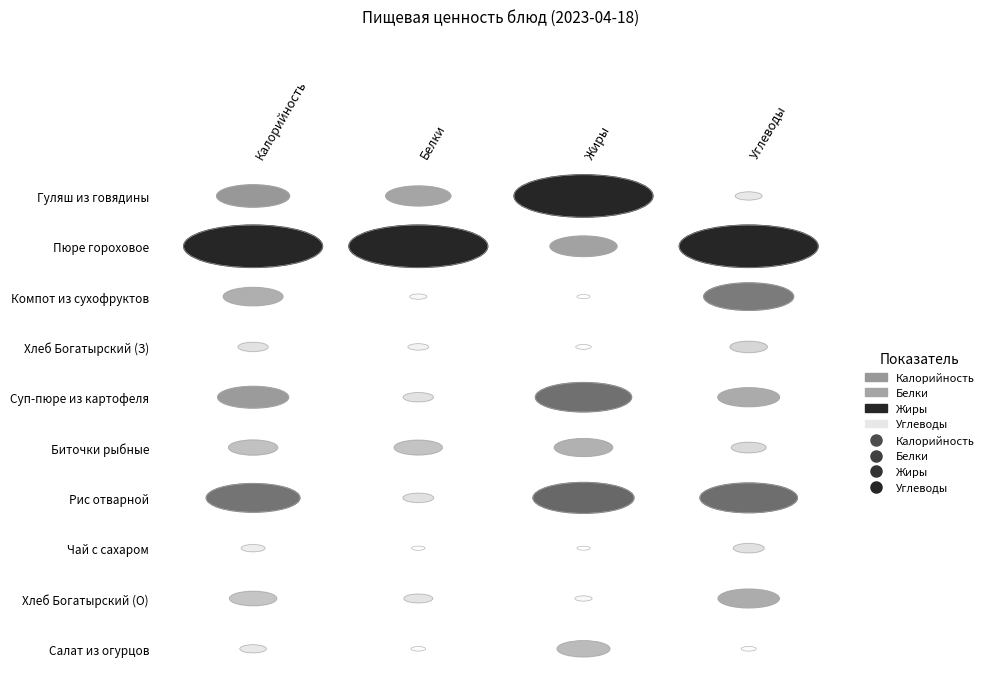

What is the greatest value displayed?

487.3